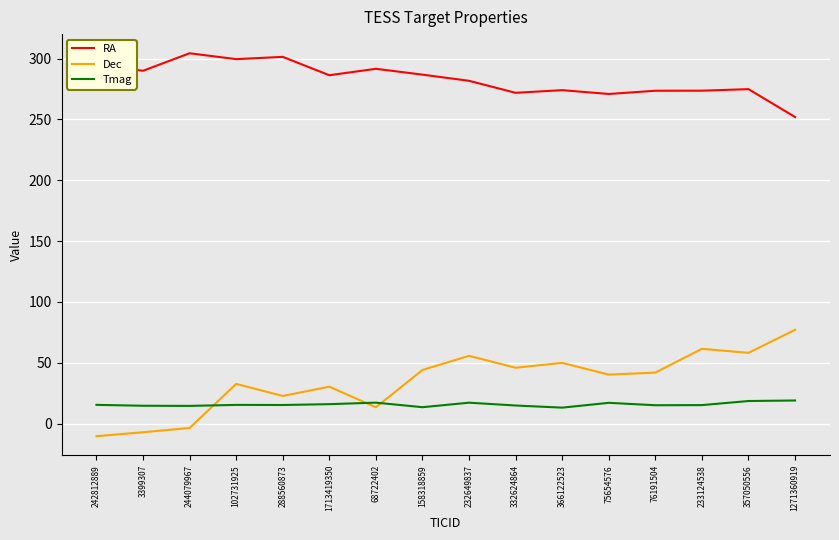

What is the difference between the maximum and minimum values in the Dec series?

87.5